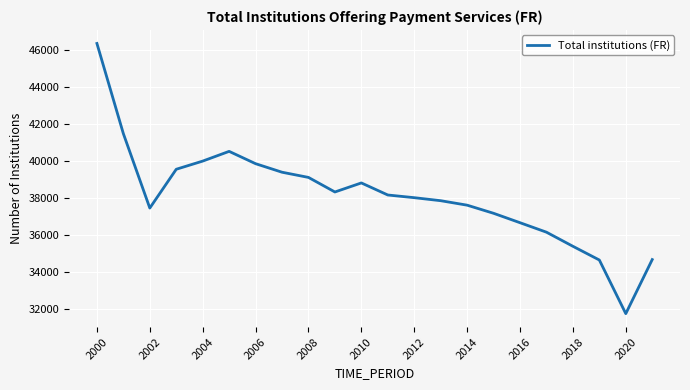

What is the smallest value displayed?

31759